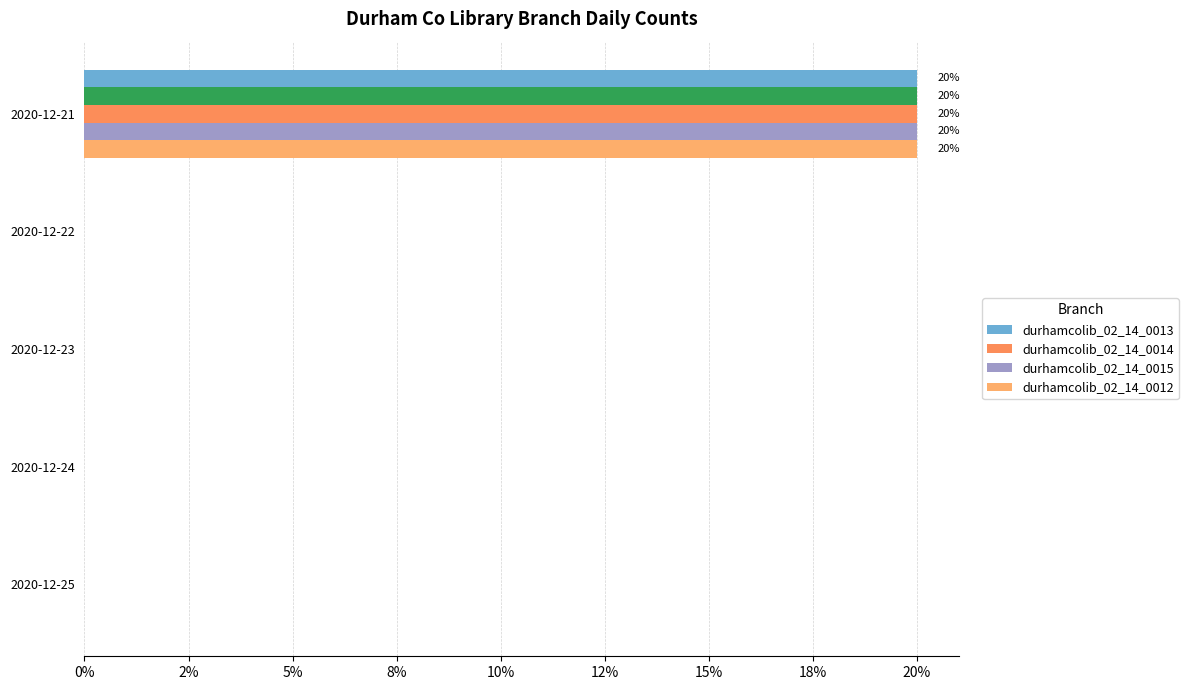

Which series has the largest total across all categories?

durhamcolib_02_14_0013